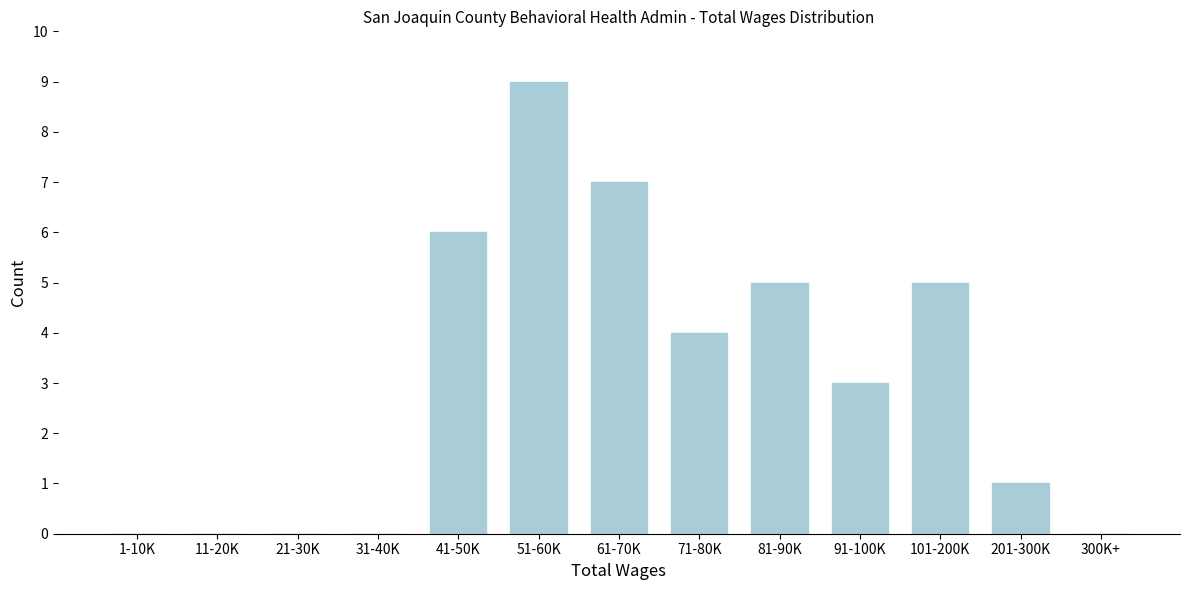

Reading left to right, list all the values displayed in this chart.

1-10K=0	11-20K=0	21-30K=0	31-40K=0	41-50K=6	51-60K=9	61-70K=7	71-80K=4	81-90K=5	91-100K=3	101-200K=5	201-300K=1	300K+=0